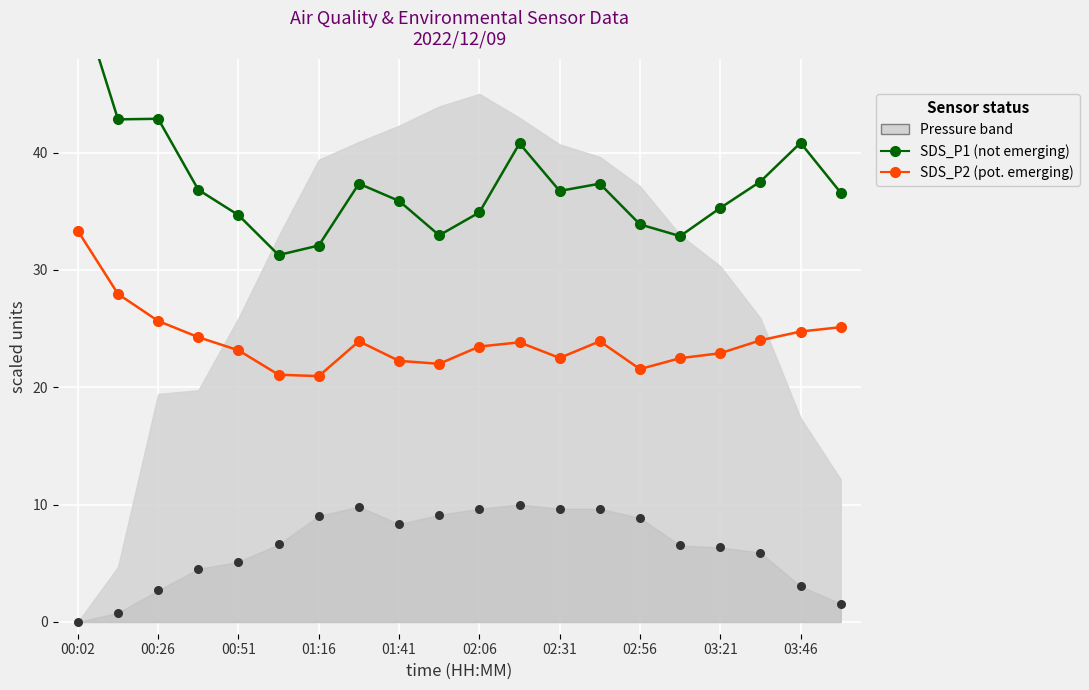

Which series has the largest total across all categories?

SDS_P1 (not emerging)